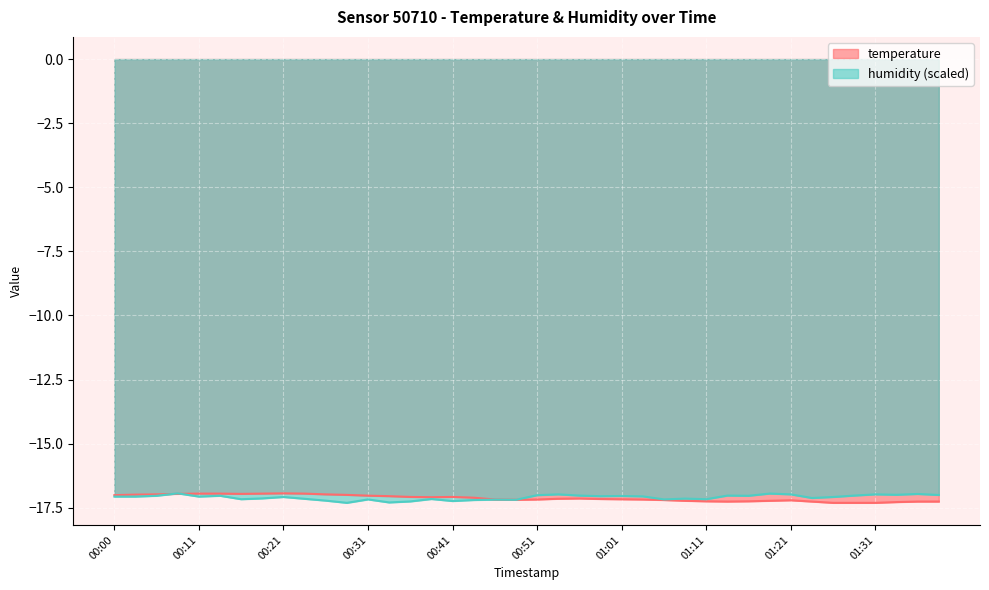

At which category does temperature reach its first local peak?

00:21